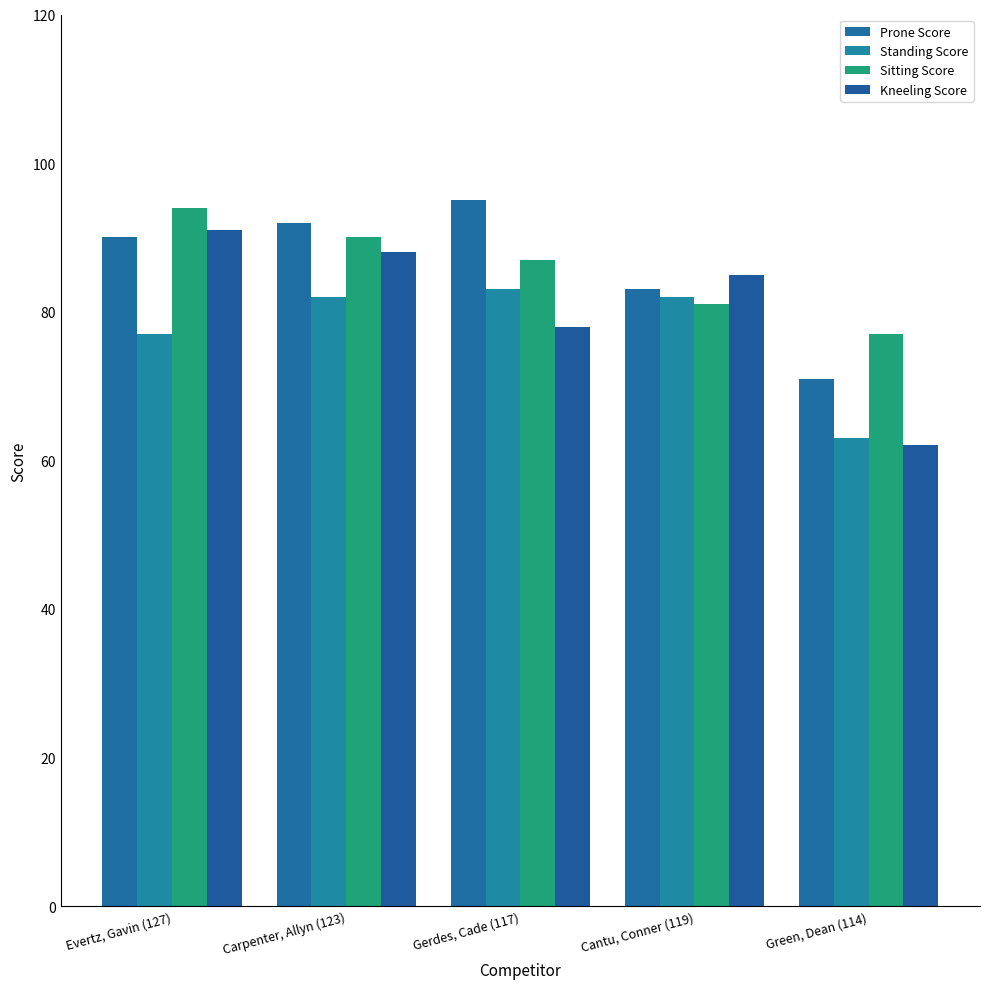

What position from the right is Gerdes, Cade (117)?

3